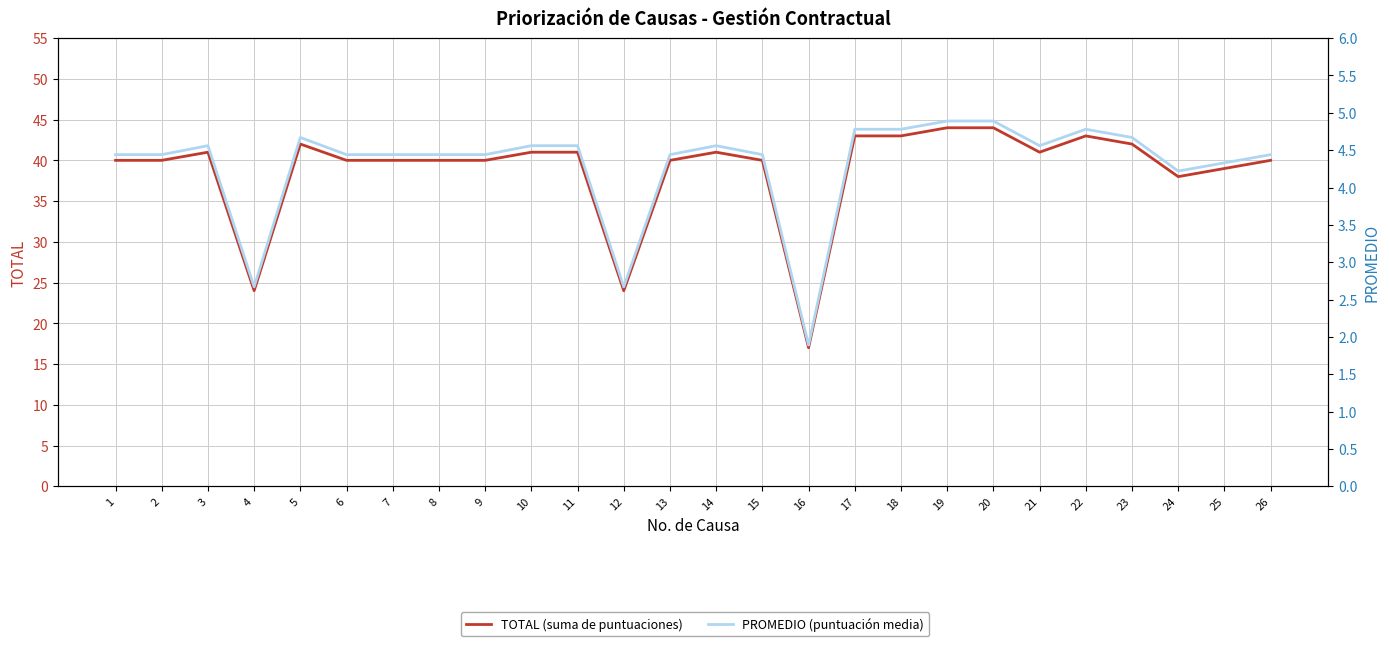

How many lines are shown in the chart?

2